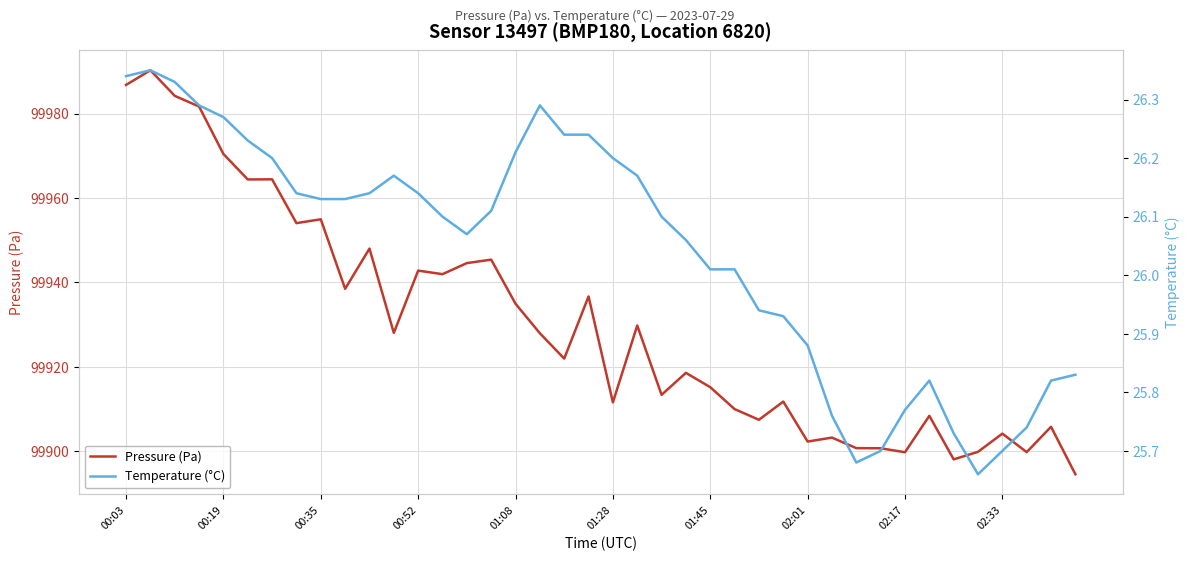

Is it true that Pressure (Pa) equals 99970.4 at 00:19?

True